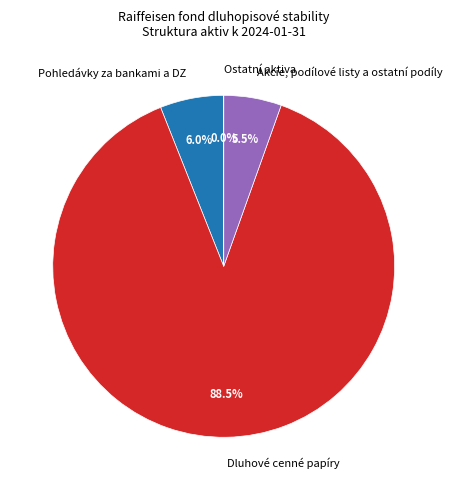

Is there a majority slice in this chart?

Yes